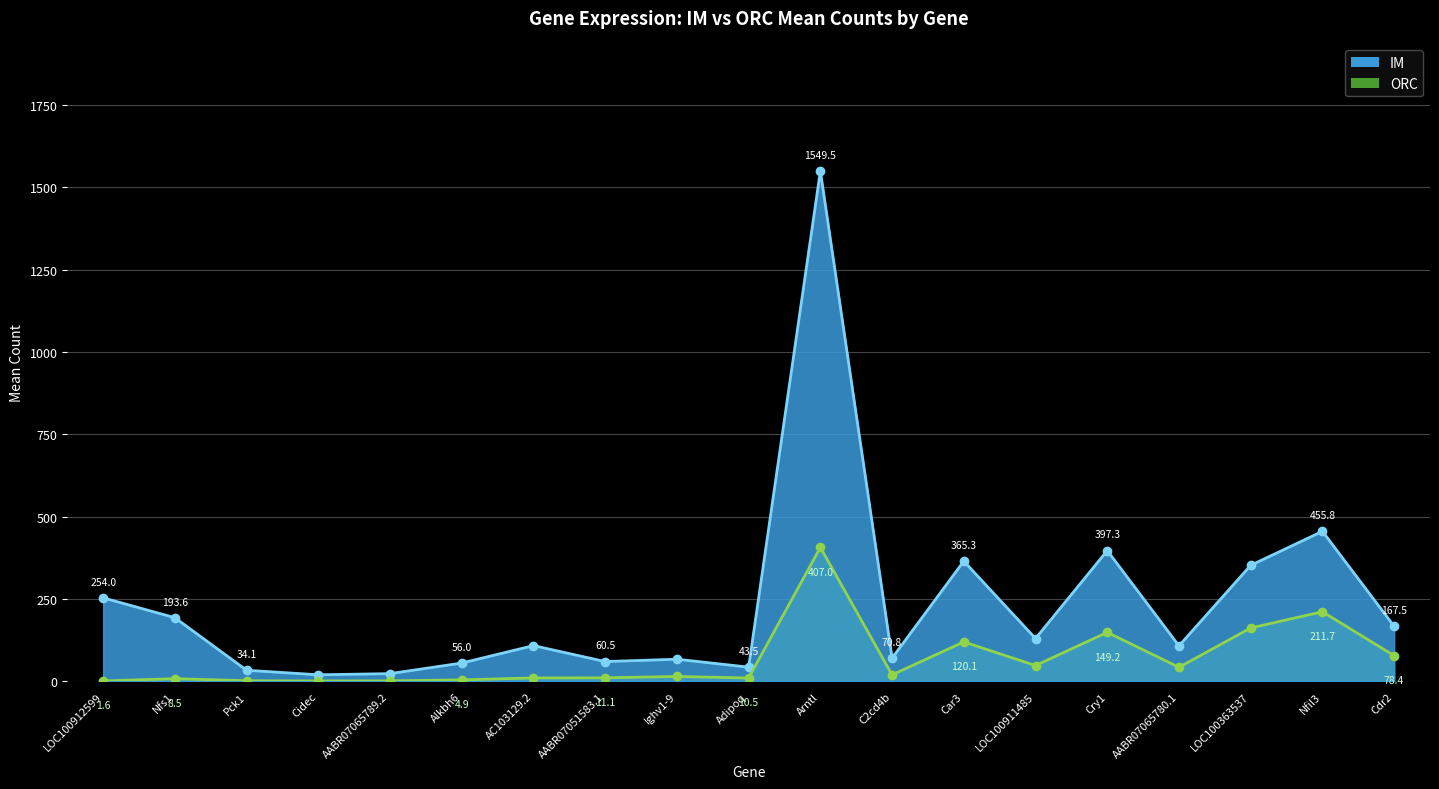

How many data points in IM line are above 108?

11